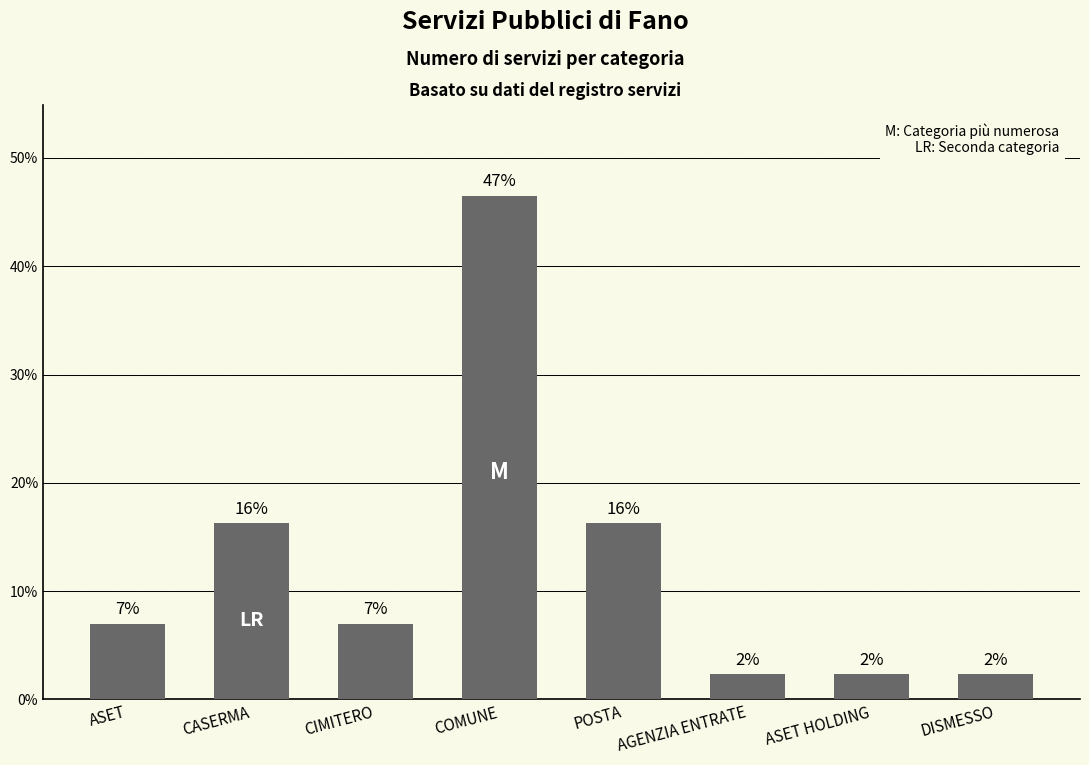

Does the chart contain any negative values?

No